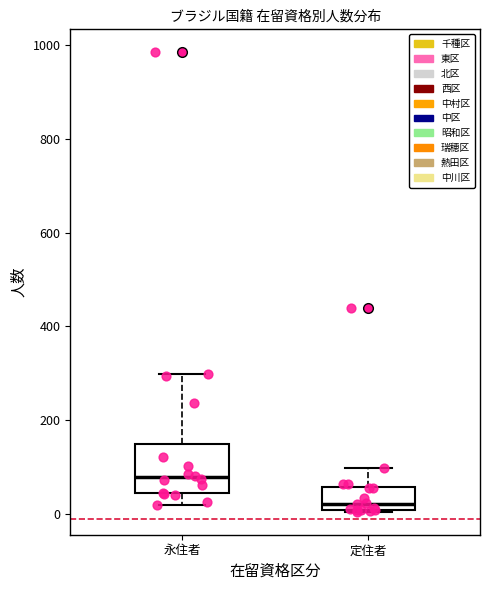

Reading left to right, transcribe this box plot: for each box, give where its median line is, the range the box spans, and where its two whiskers end, as read against the y-axis. The values are not printed on the chart, so give them approximately, as read against the axis.

永住者: median 80, box 40 to 140, whiskers 20 to 300
定住者: median 20, box 0 to 60, whiskers 0 to 100